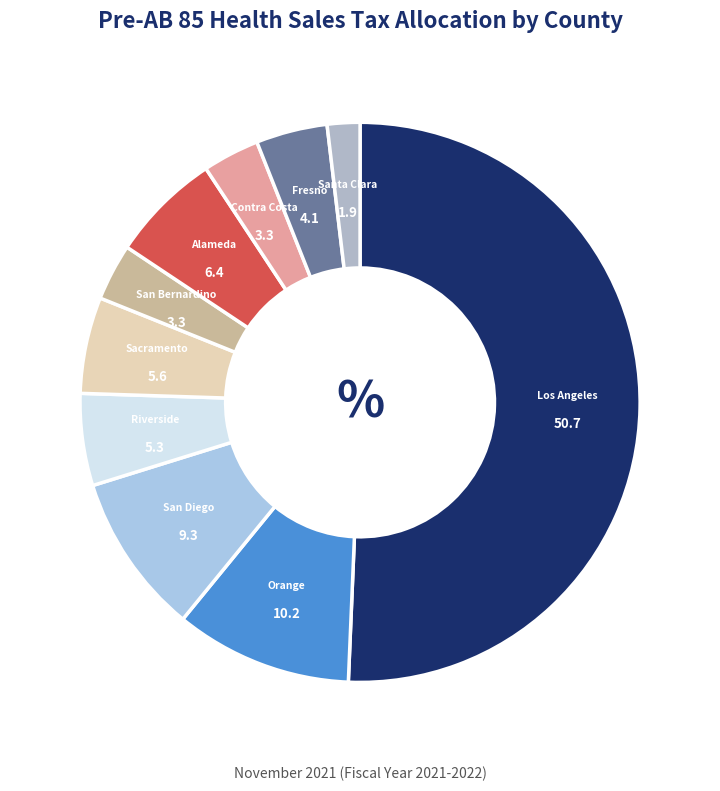

Is the sum of Riverside and Contra Costa greater than half?

No